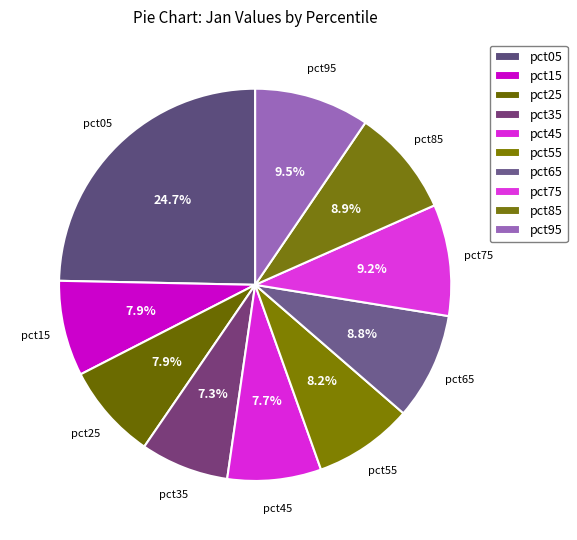

True or false: pct55 accounts for 8% of the total.

True